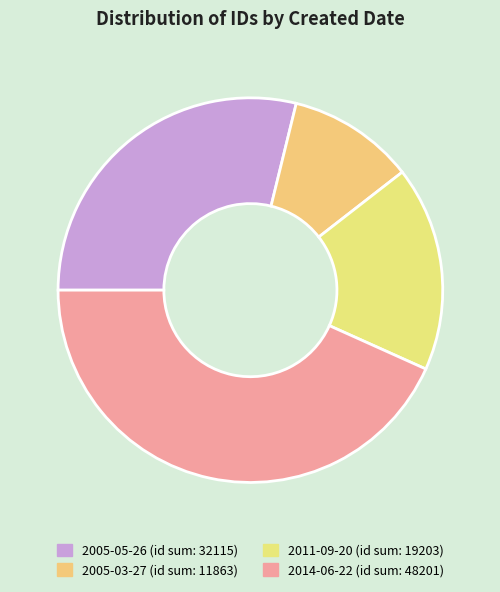

How many slices are in this pie chart?

4